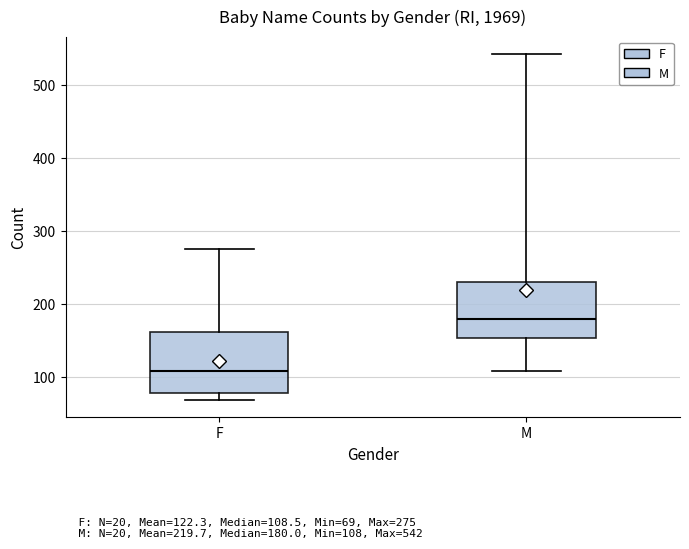

Which box's median line is the lowest?

F